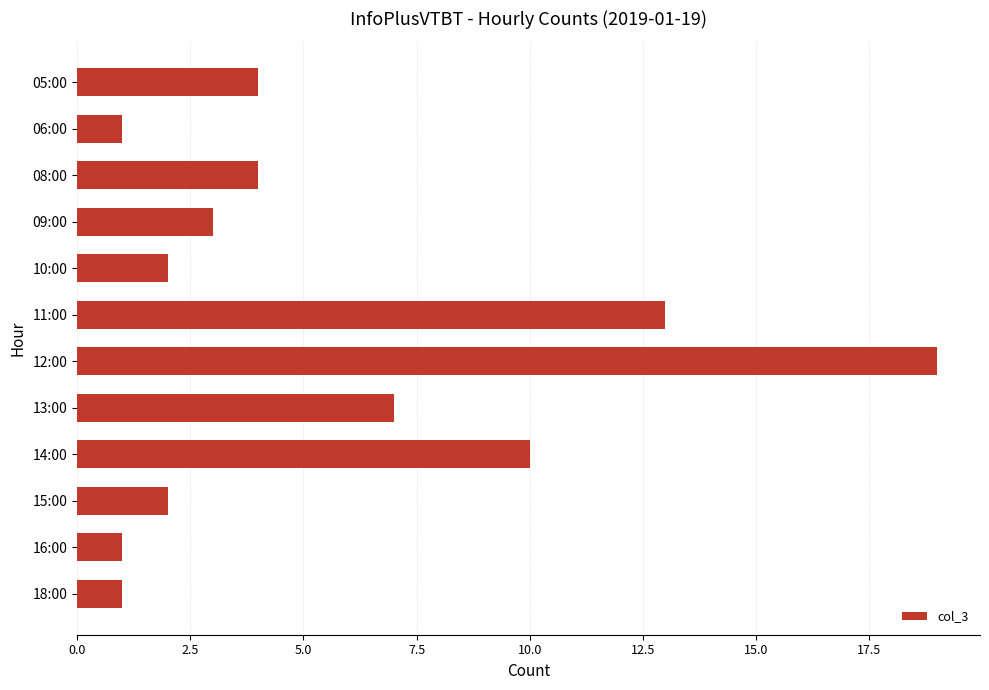

How many categories are shown in the chart?

12